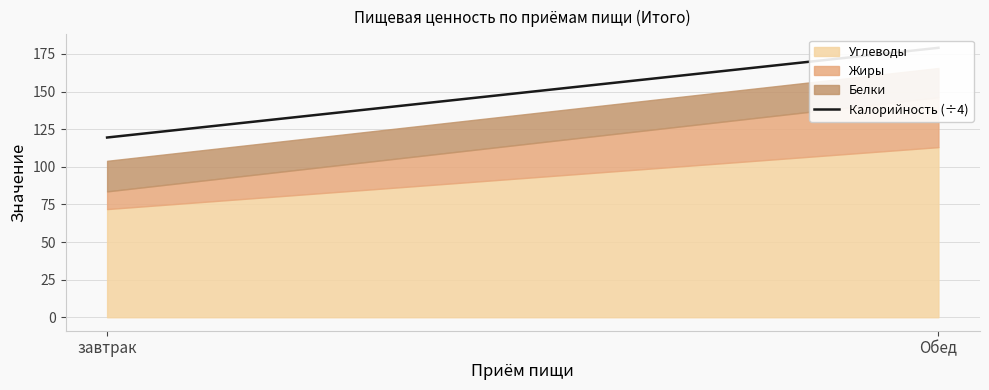

What is the label of the 2nd point from the right?

завтрак